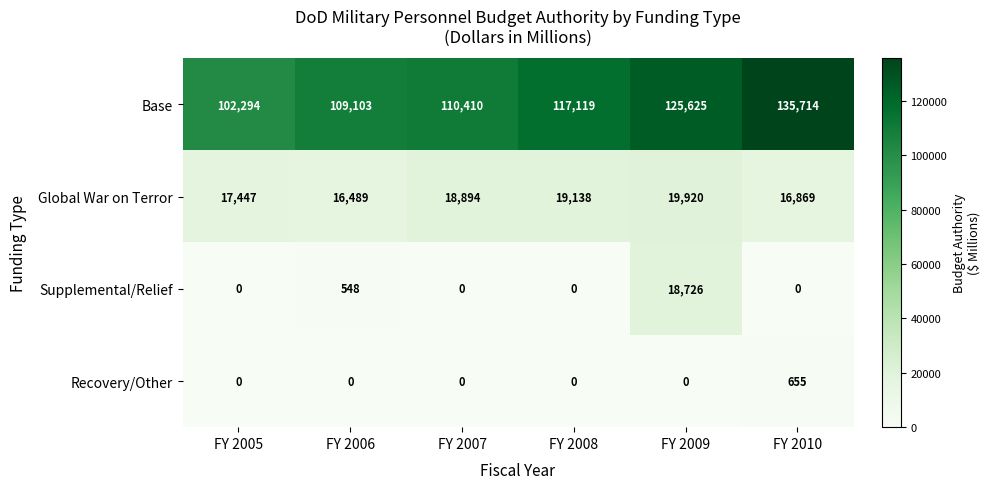

The Recovery/Other series shows 0 at FY 2005. True or false?

True